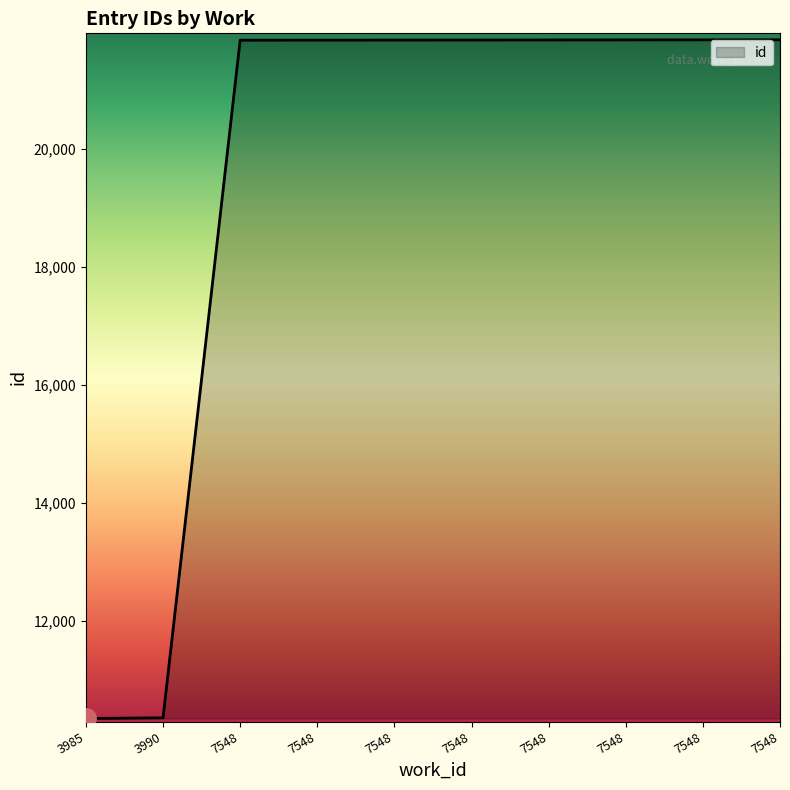

Reading left to right, transcribe all the data shown in this chart.

10350	10361	21838	21839	21840	21841	21842	21843	21844	21845